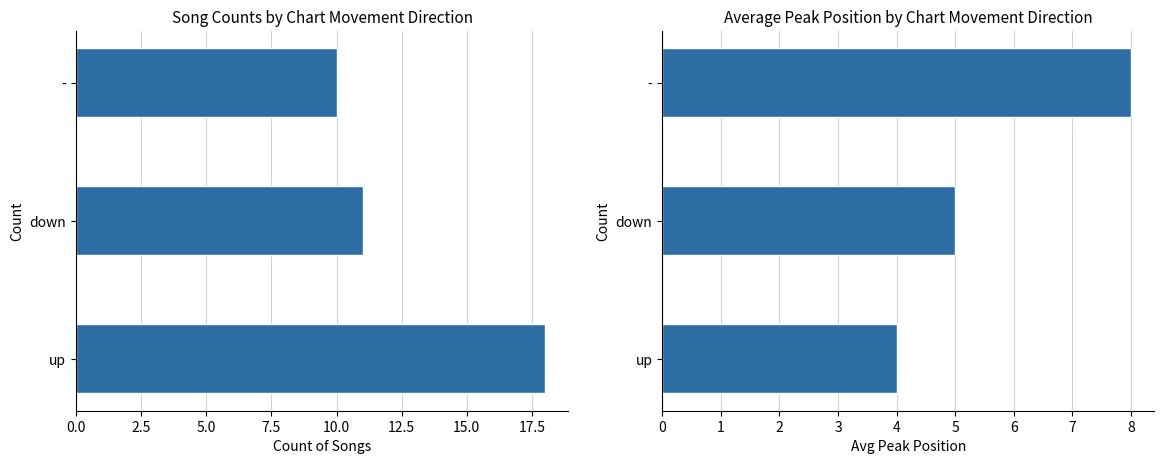

What position from the left is down?

2